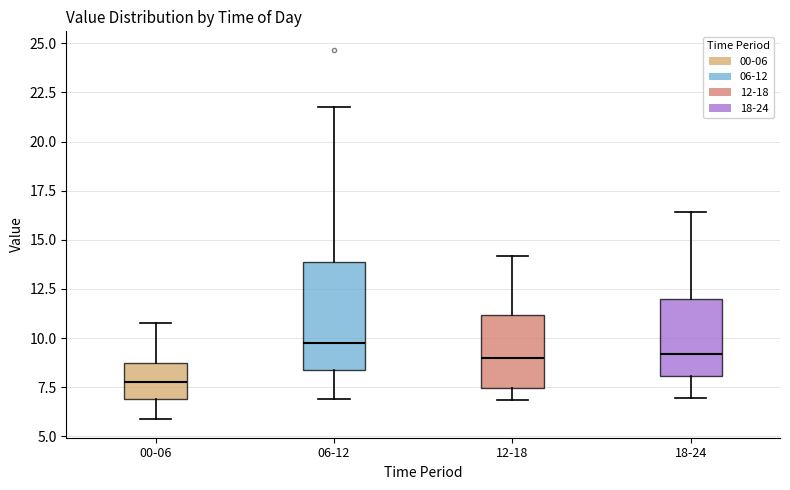

Where does the lower whisker of the box for 06-12 end on the y-axis? The values are not printed on the chart, so give them approximately, as read against the axis.

7.0